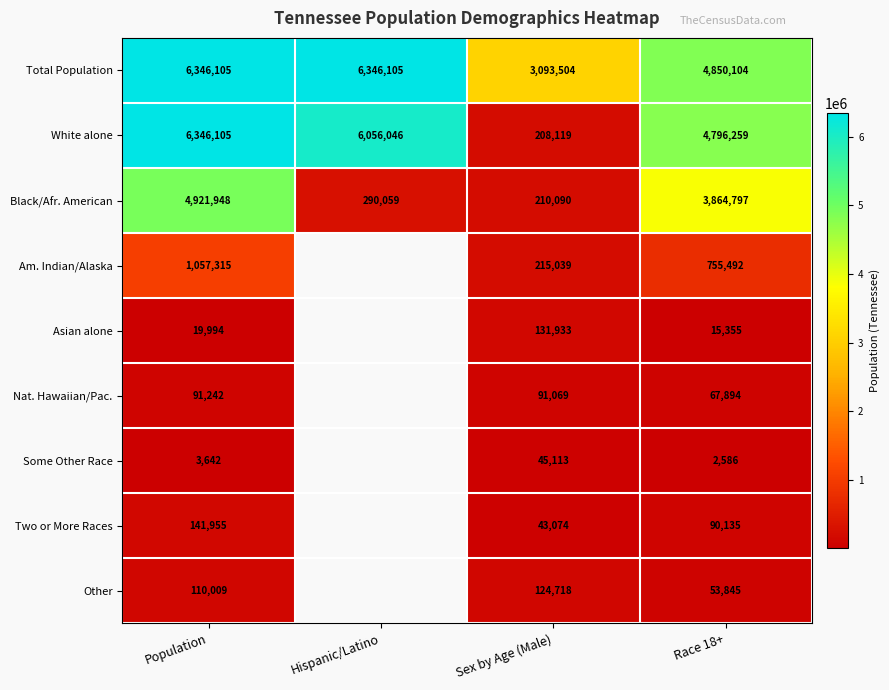

What is the difference between the Black/Afr. American values at Hispanic/Latino and Sex by Age (Male)?

79969